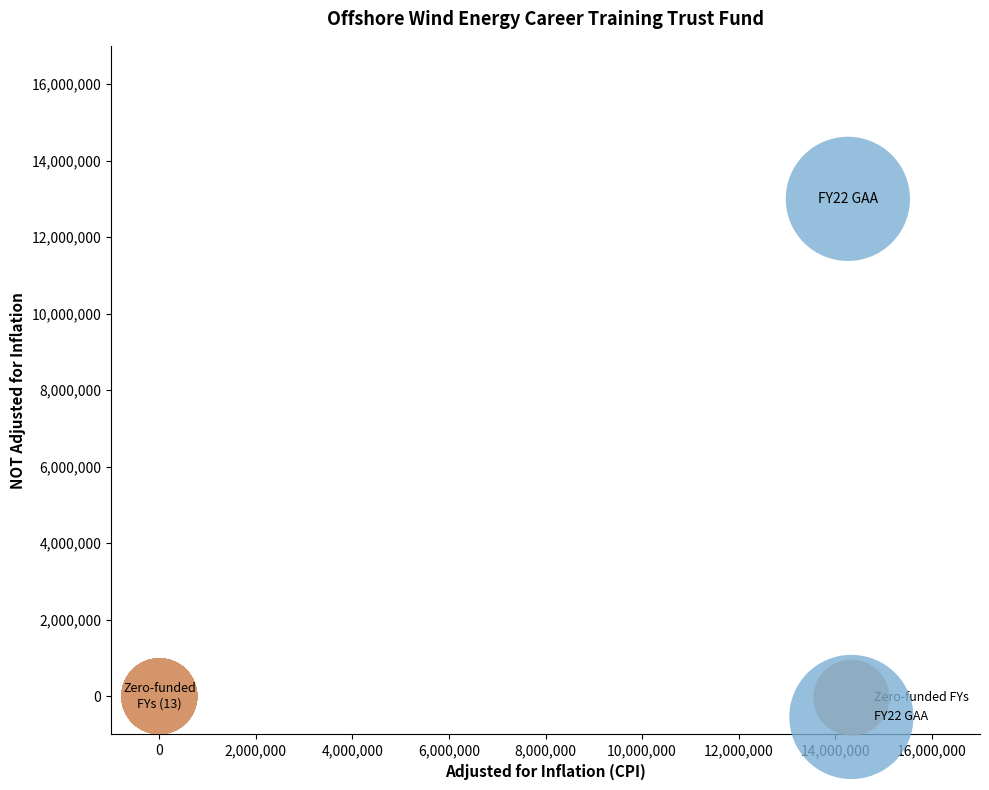

Which series contains the lowest Y value?

Zero-funded FYs